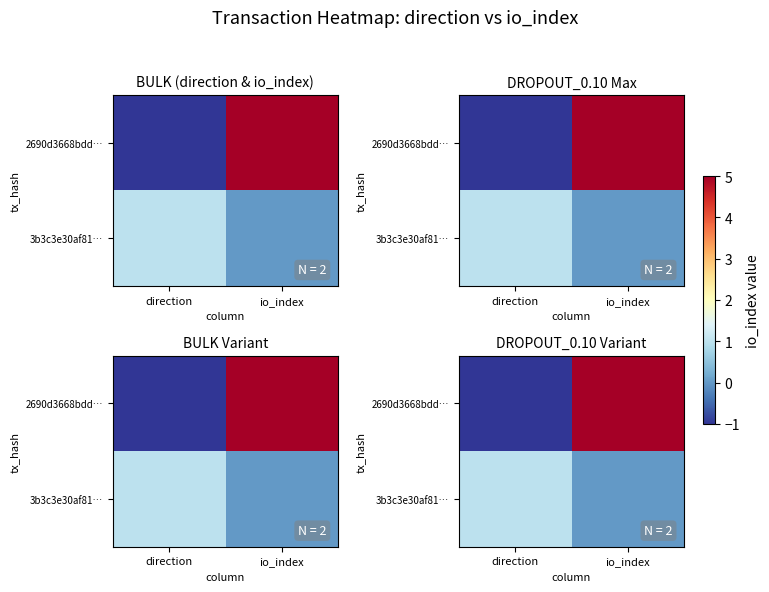

What is the difference between the 3b3c3e30af81… values at io_index and direction?

1